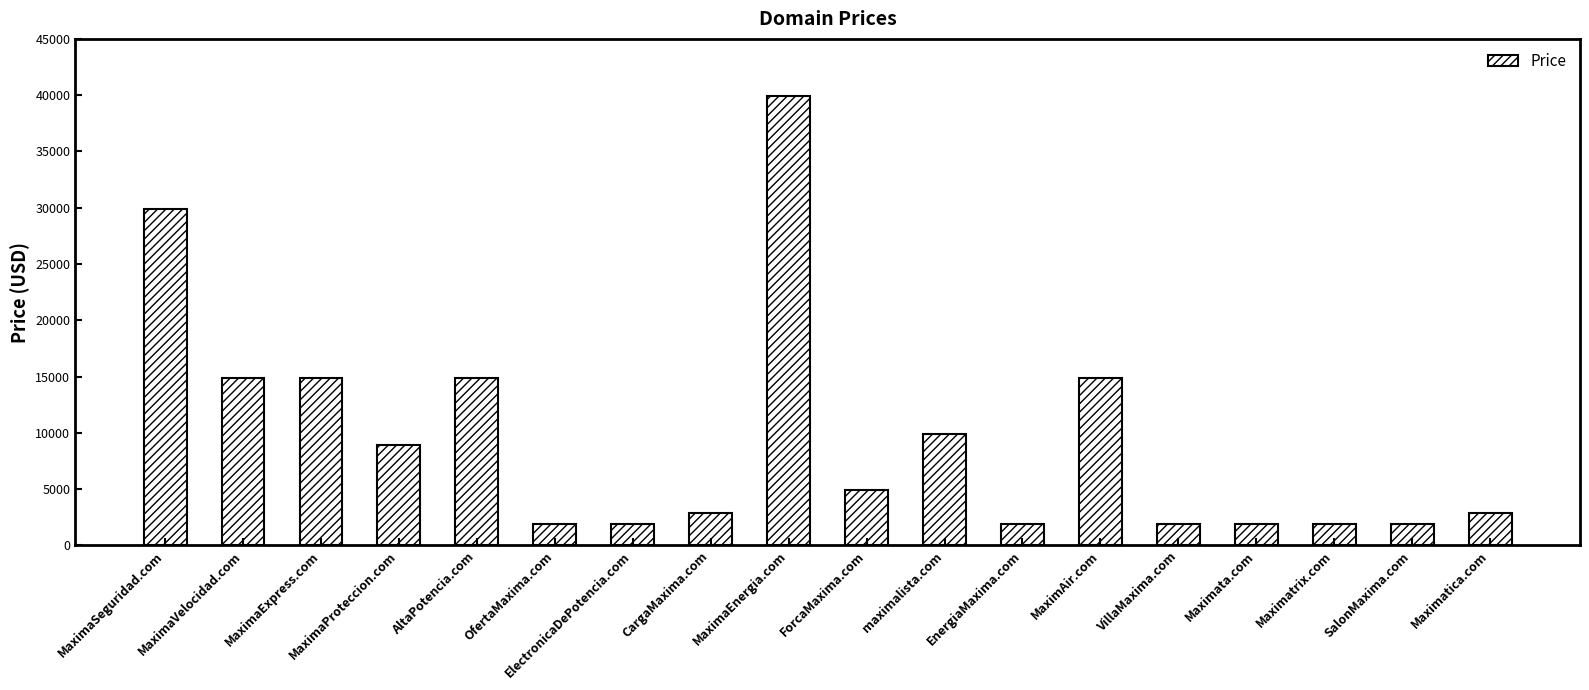

Is it true that the value at maximalista.com is 16540?

False